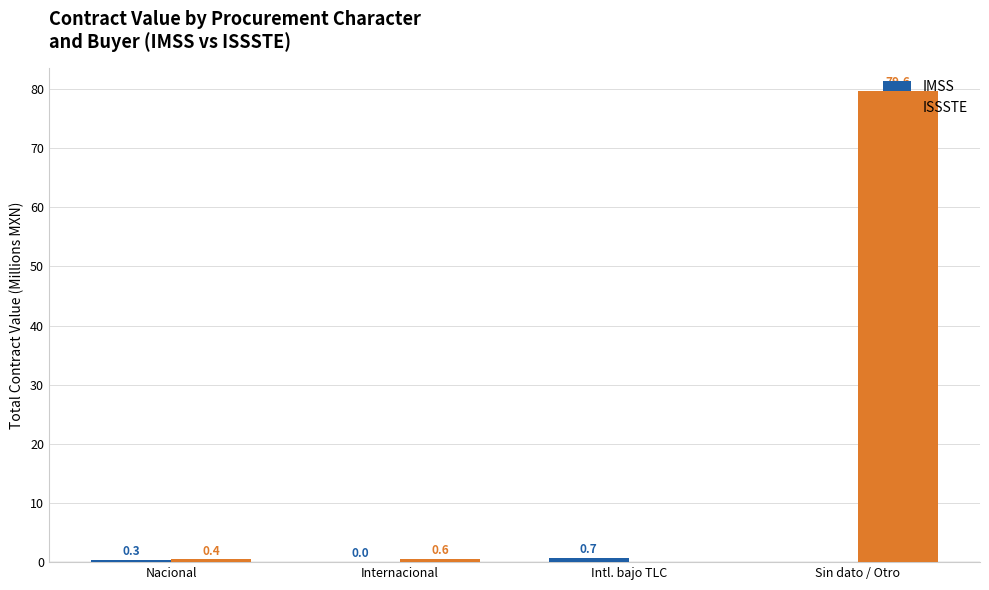

At which category is the sum across all series the highest?

Sin dato / Otro